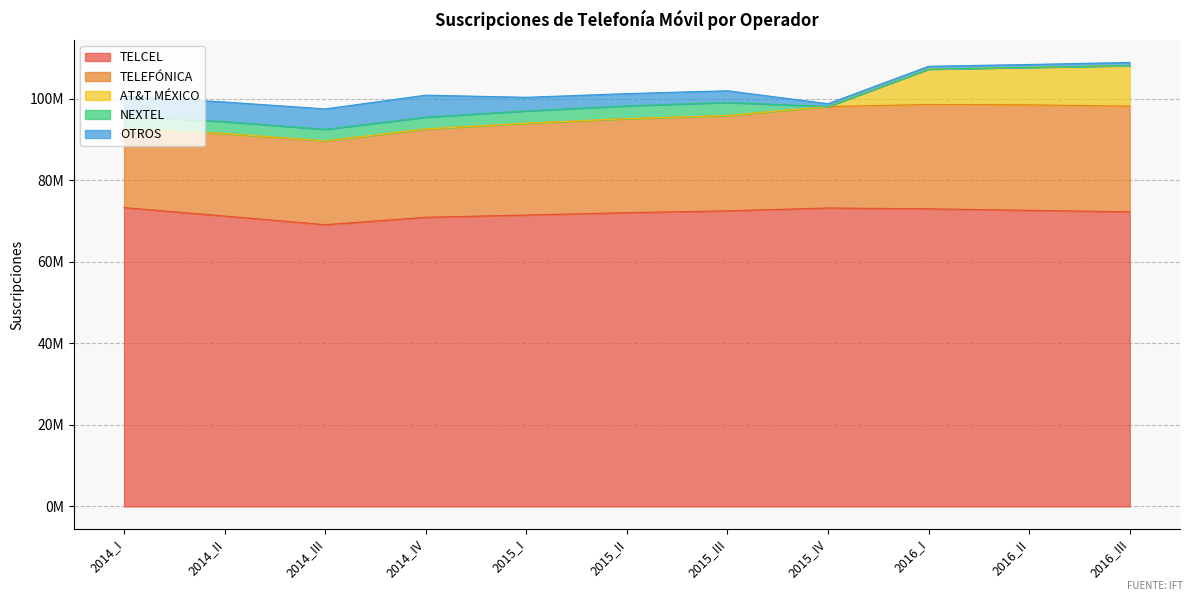

What is the difference between the maximum and minimum values in the TELEFÓNICA series?

6621949